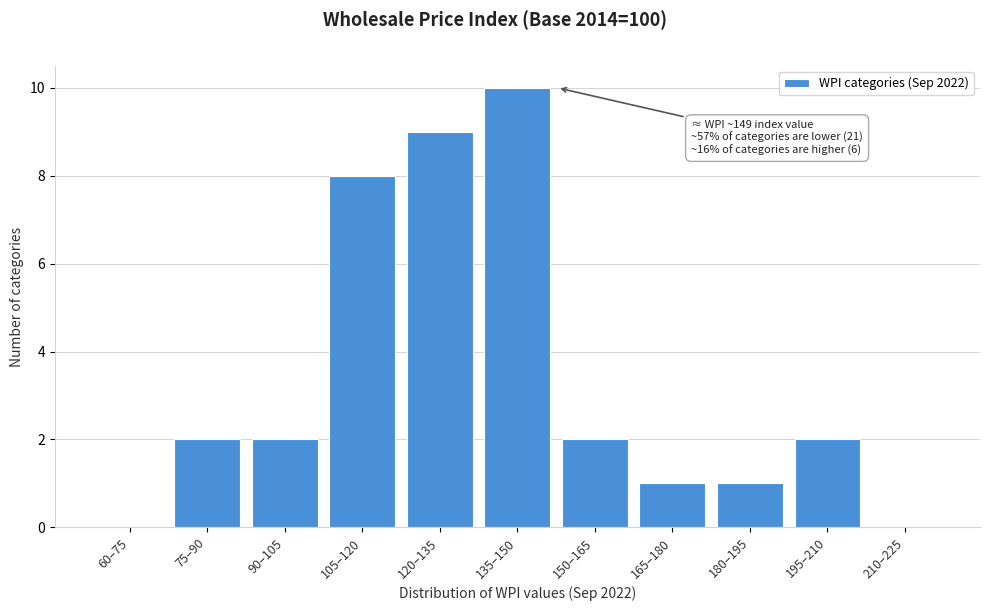

Reading left to right, list all the values displayed in this chart.

60–75=0	75–90=2	90–105=2	105–120=8	120–135=9	135–150=10	150–165=2	165–180=1	180–195=1	195–210=2	210–225=0